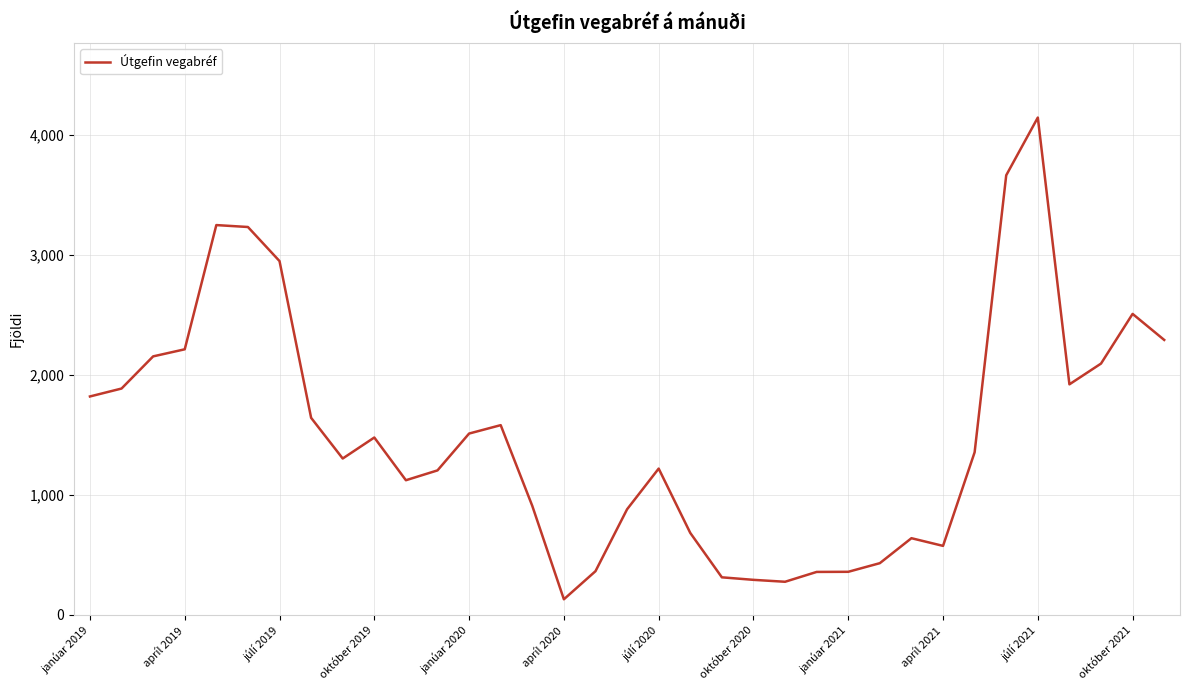

What is the difference between the maximum and minimum values?

4014